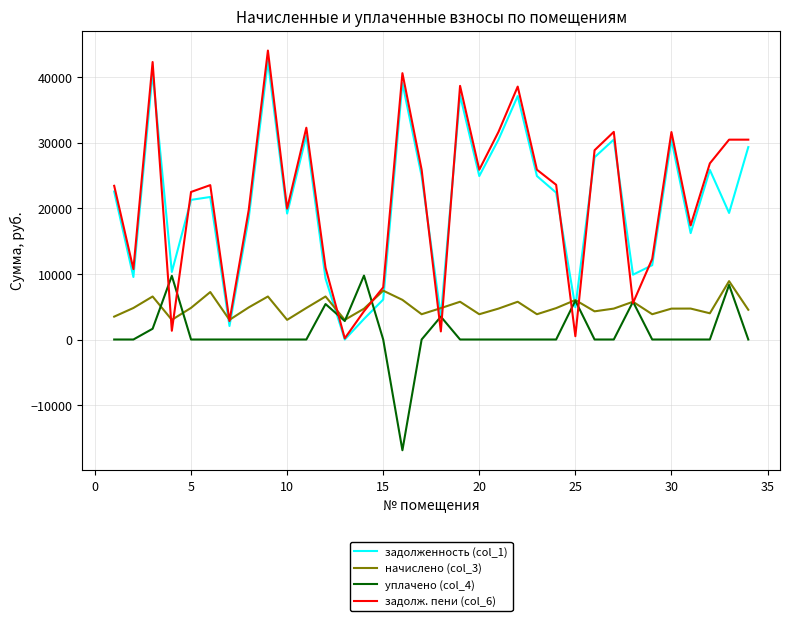

What is the minimum value for начислено (col_3)?

2991.4